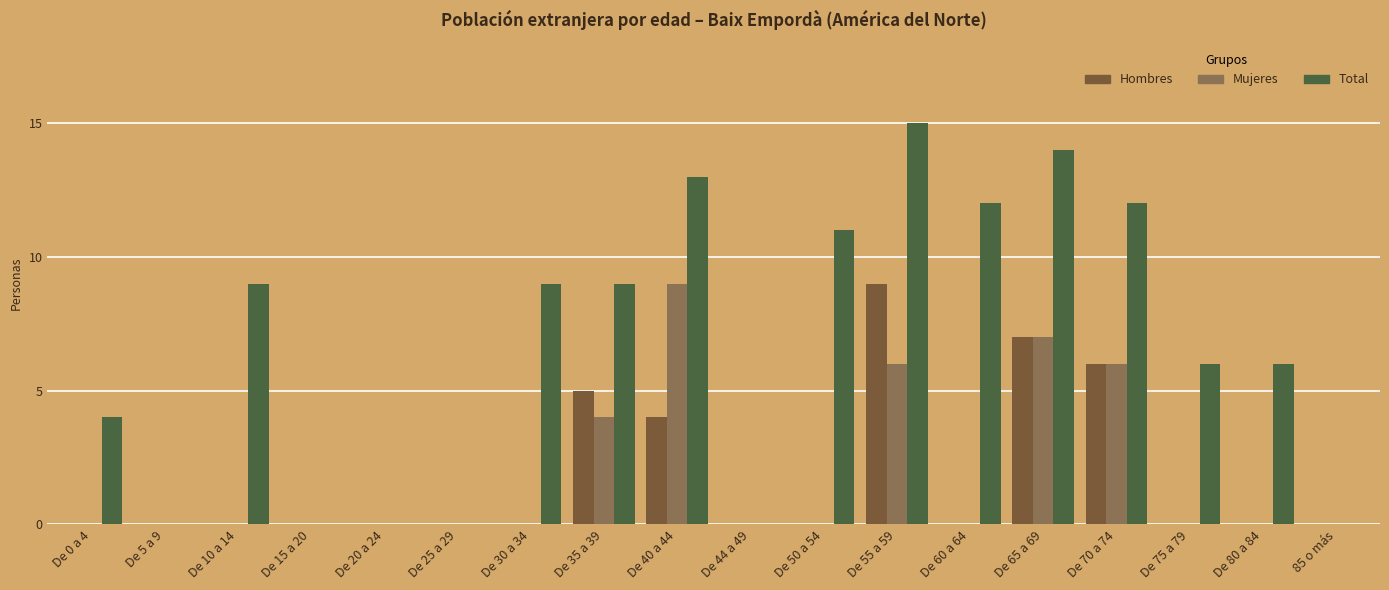

Are the bars horizontal?

No